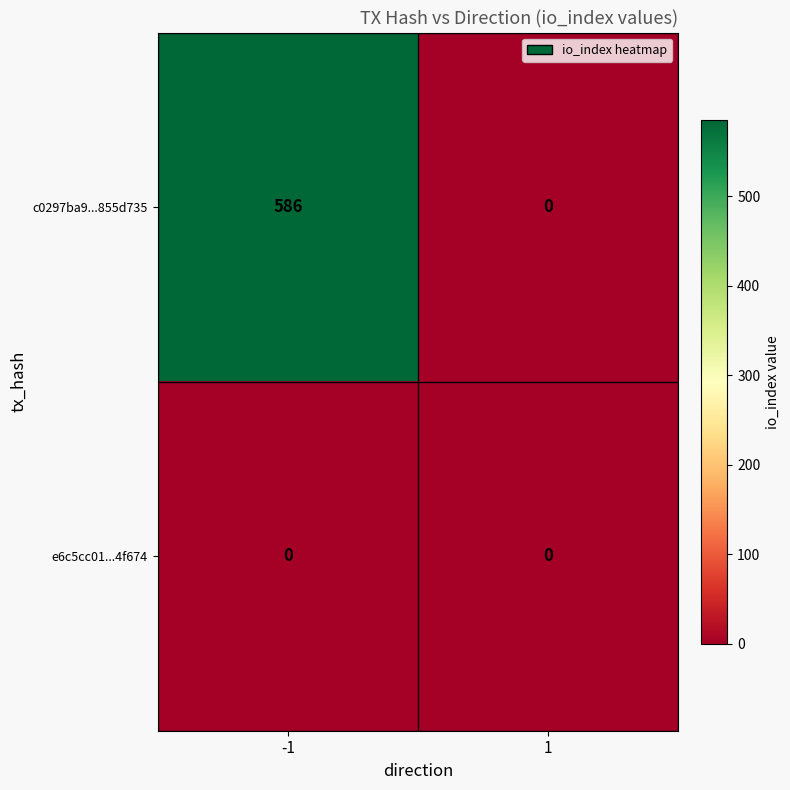

Reading left to right, extract all data points from this chart.

c0297ba9...855d735: 586	0
e6c5cc01...4f674: 0	0